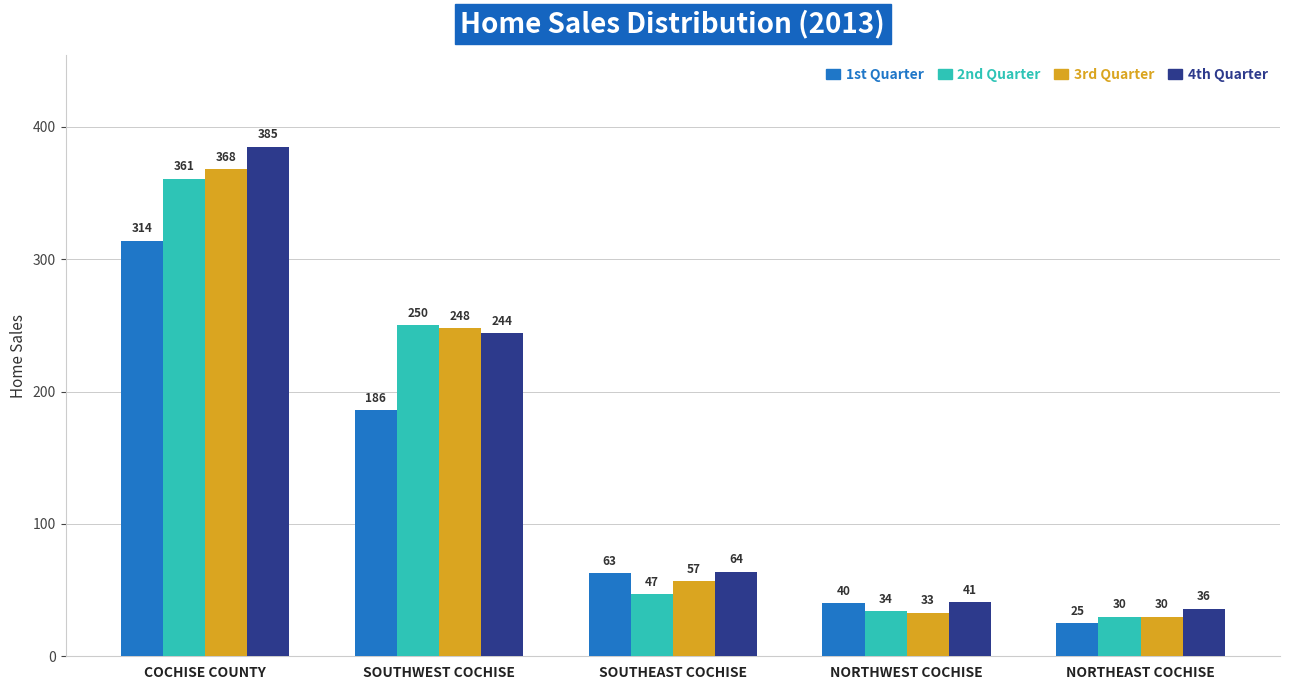

Does the chart contain any negative values?

No